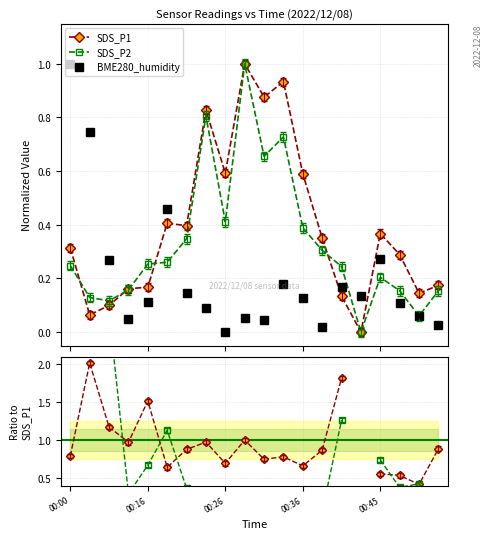

True or false: BME280_humidity has more than 2 interior local peaks.

True